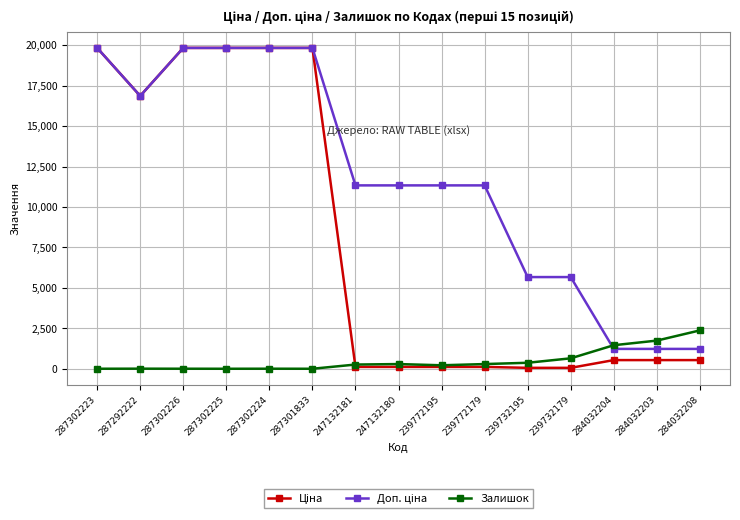

What is the label of the 9th point from the left?

239772195